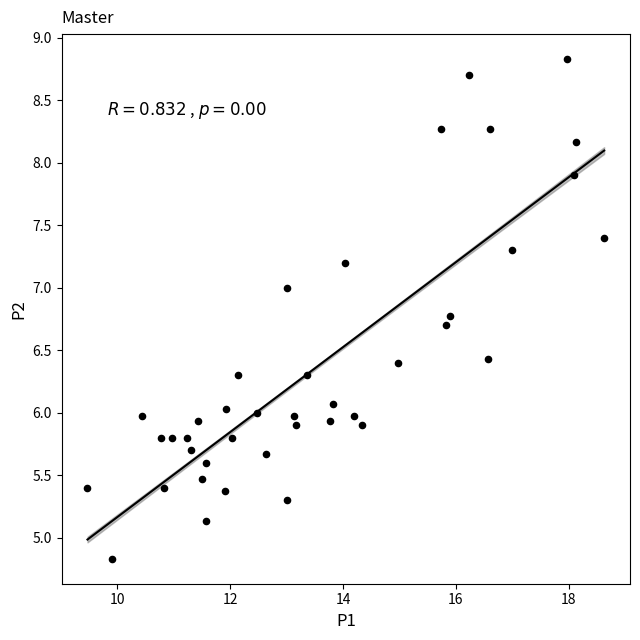

What is the range of Y values (max minus min)?

4.0